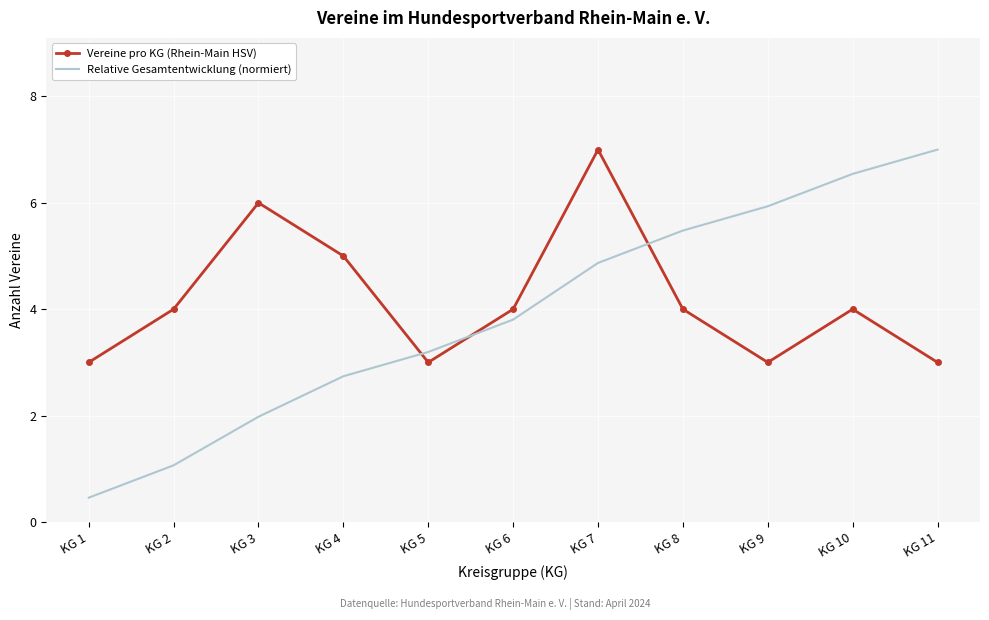

At which category does Vereine pro KG (Rhein-Main HSV) reach its first local valley?

KG 5